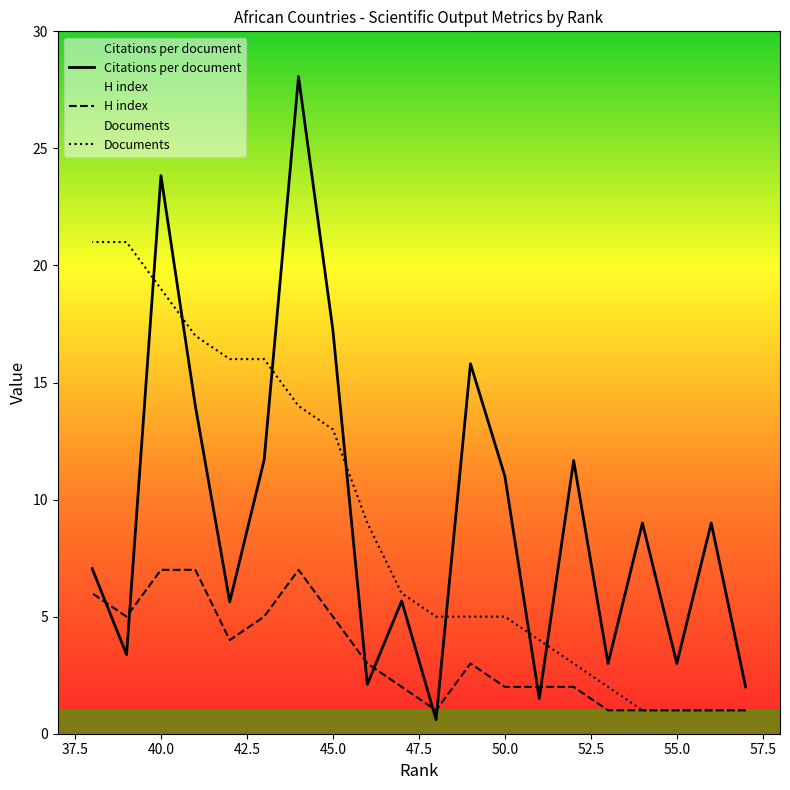

What are all the series names shown in the legend?

Citations per document, H index, Documents